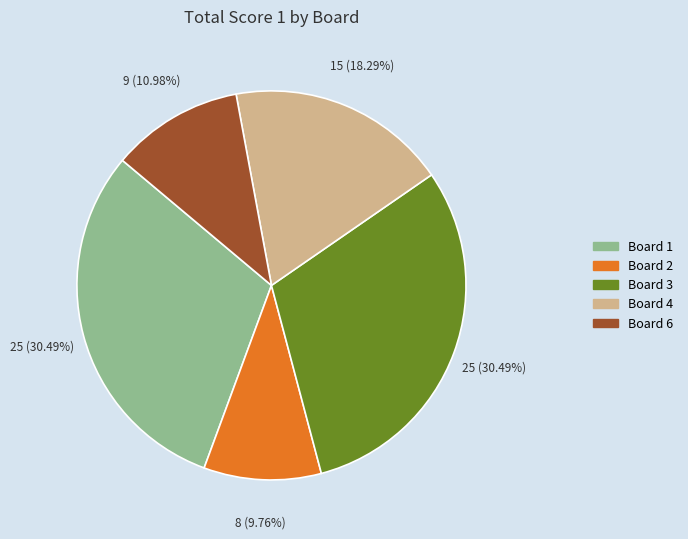

Combined, do Board 2 and Board 6 account for over 50%?

No